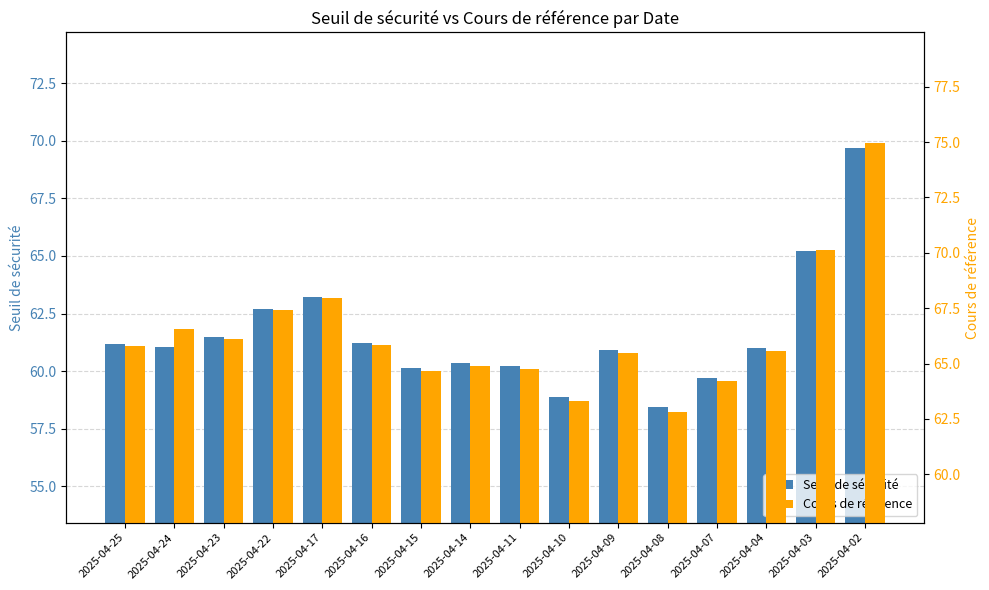

Where is Cours de référence nearest to the value 68?

2025-04-17